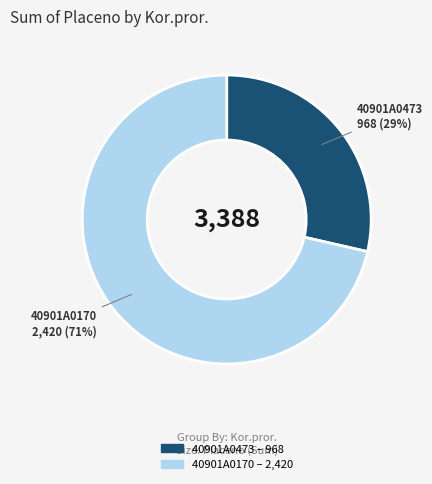

How many segments does this pie chart have?

2